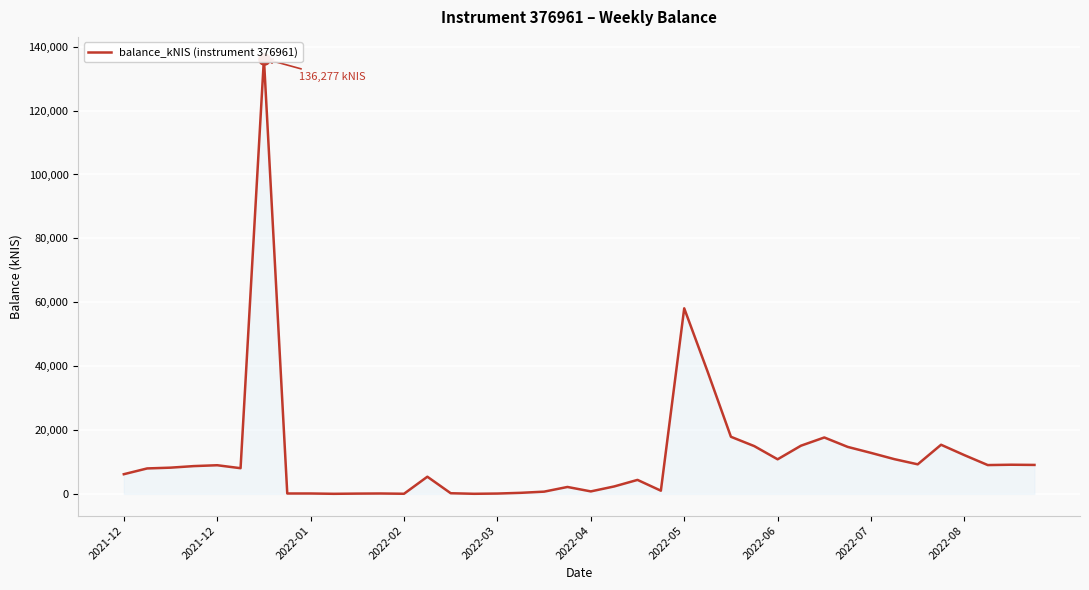

What is the ratio of the value at 28 to the value at 38?

1.2